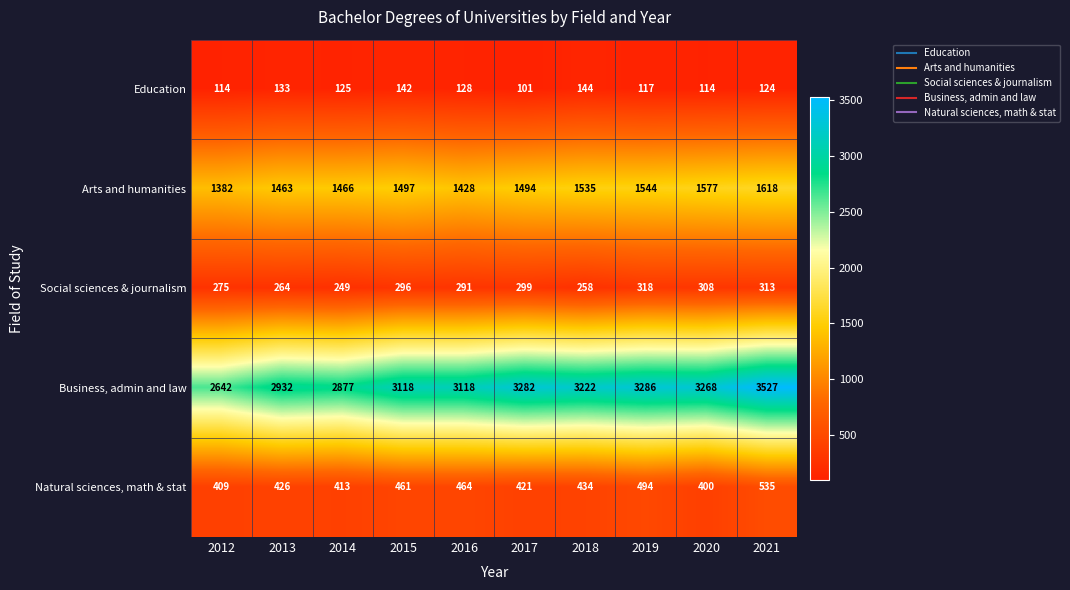

The Natural sciences, math & stat series shows 748 at 2019. True or false?

False